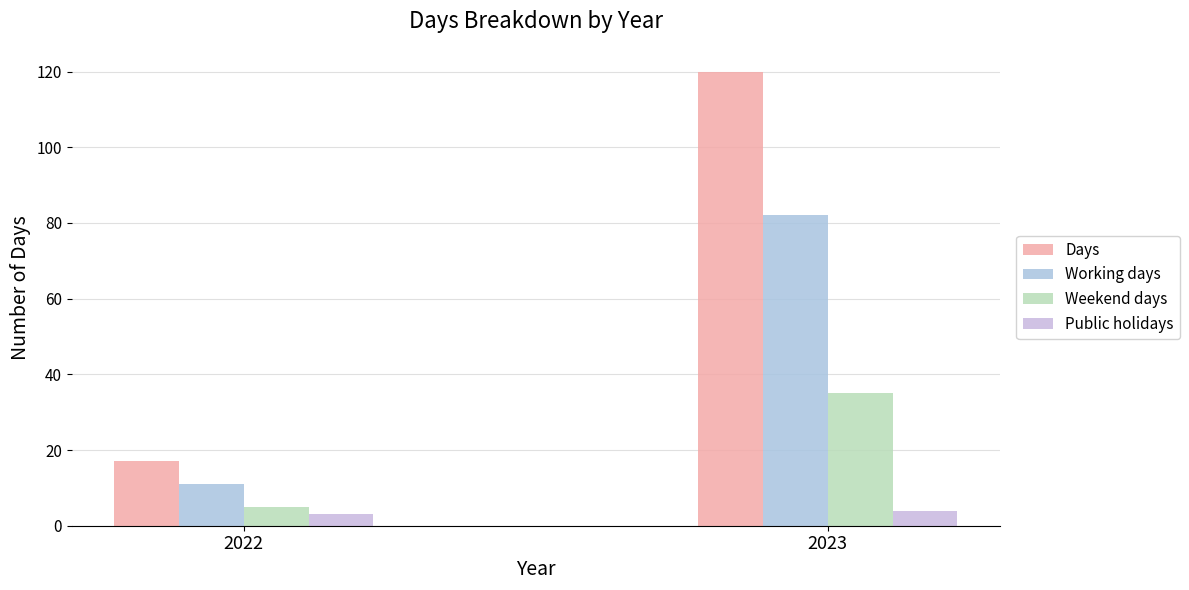

Reading left to right, transcribe all the data shown in this chart.

Days: 17	120
Working days: 11	82
Weekend days: 5	35
Public holidays: 3	4